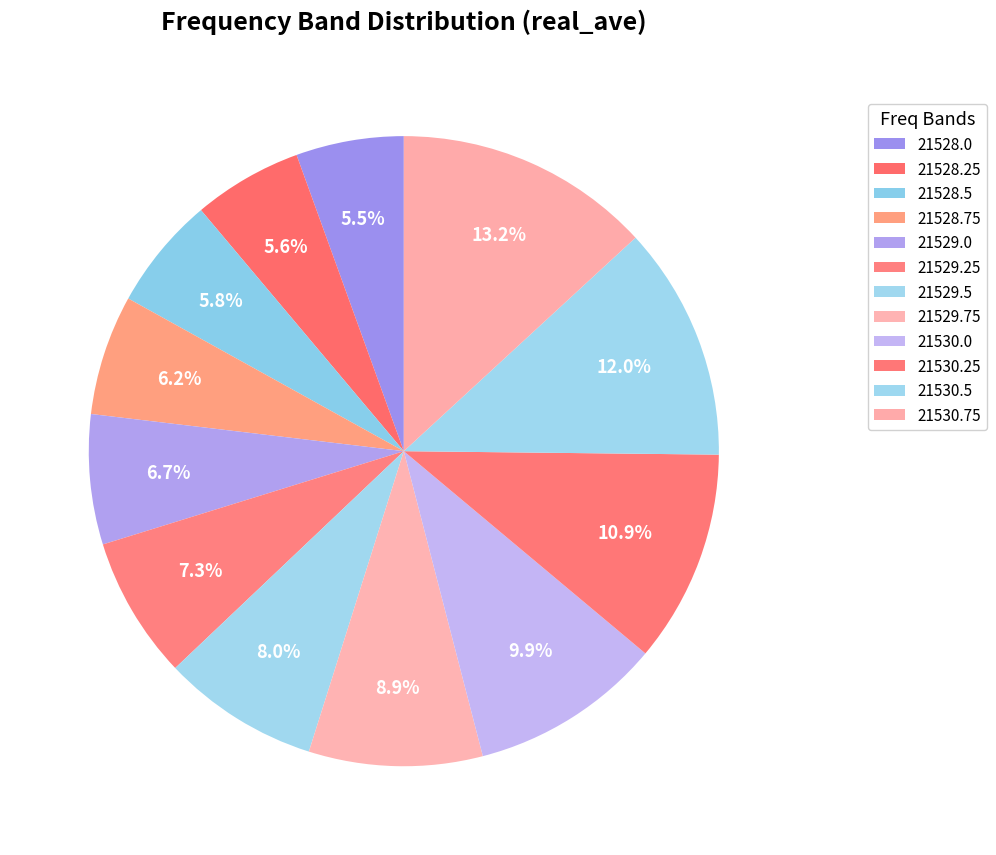

Does 21529.5 account for over 50% of the chart?

No